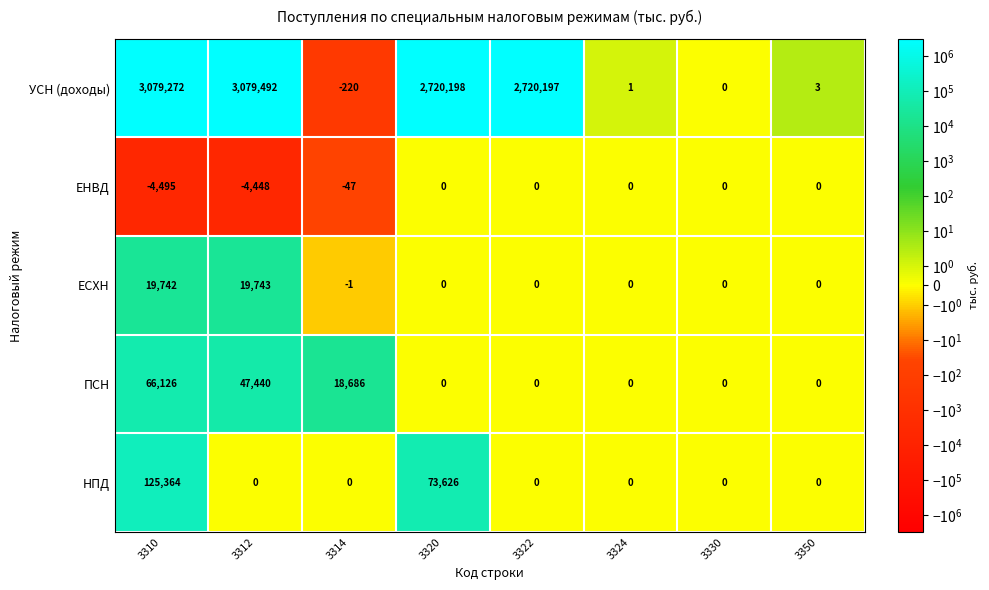

Rank the series by their maximum value, from highest to lowest.

УСН (доходы), НПД, ПСН, ЕСХН, ЕНВД